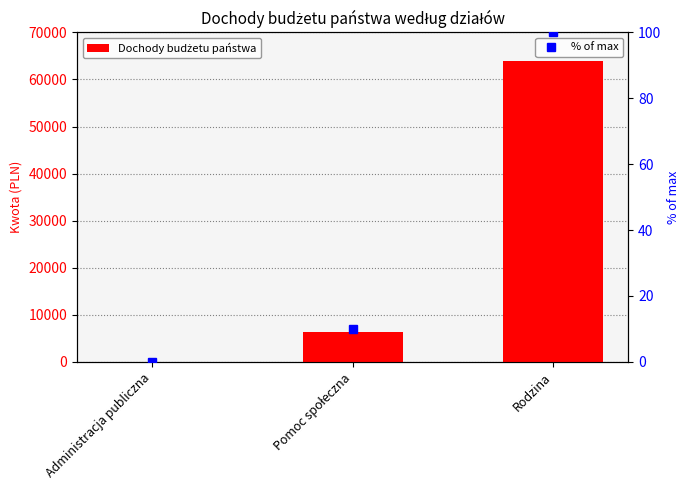

How many data points in Dochody budżetu państwa are above 6310?

1